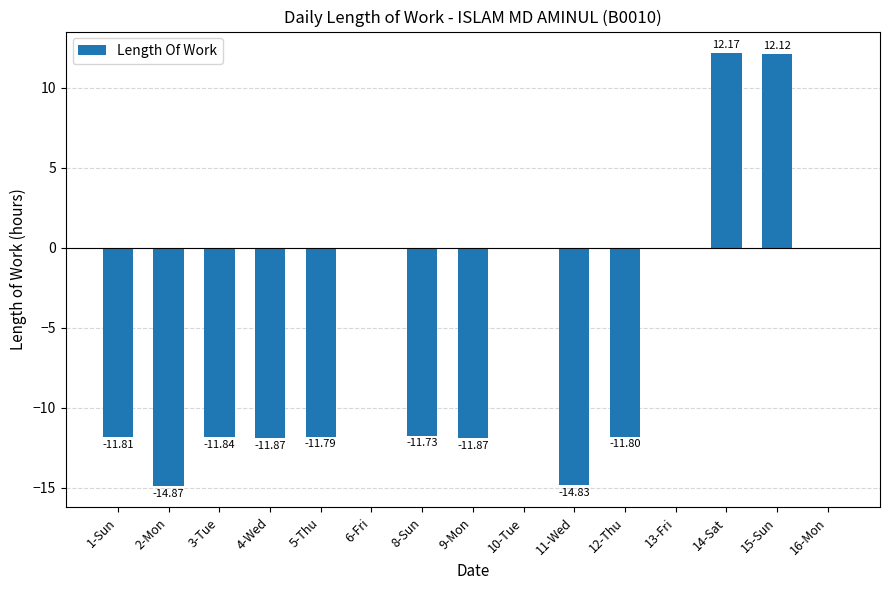

Between 11-Wed and 8-Sun, which is larger?

8-Sun